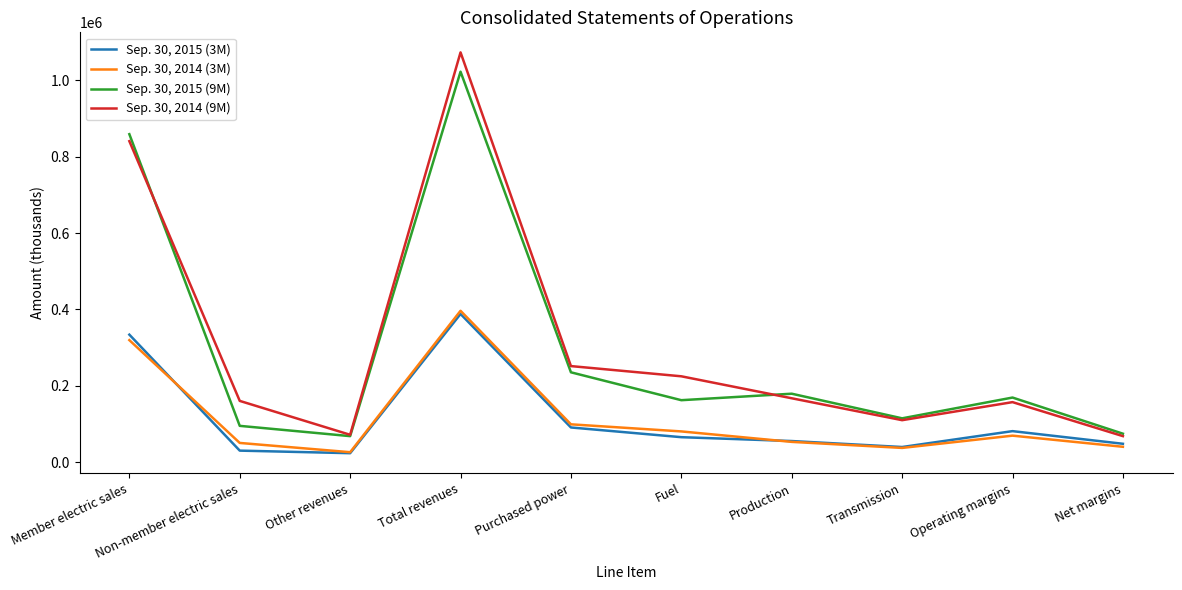

What is the smallest value displayed?

23699